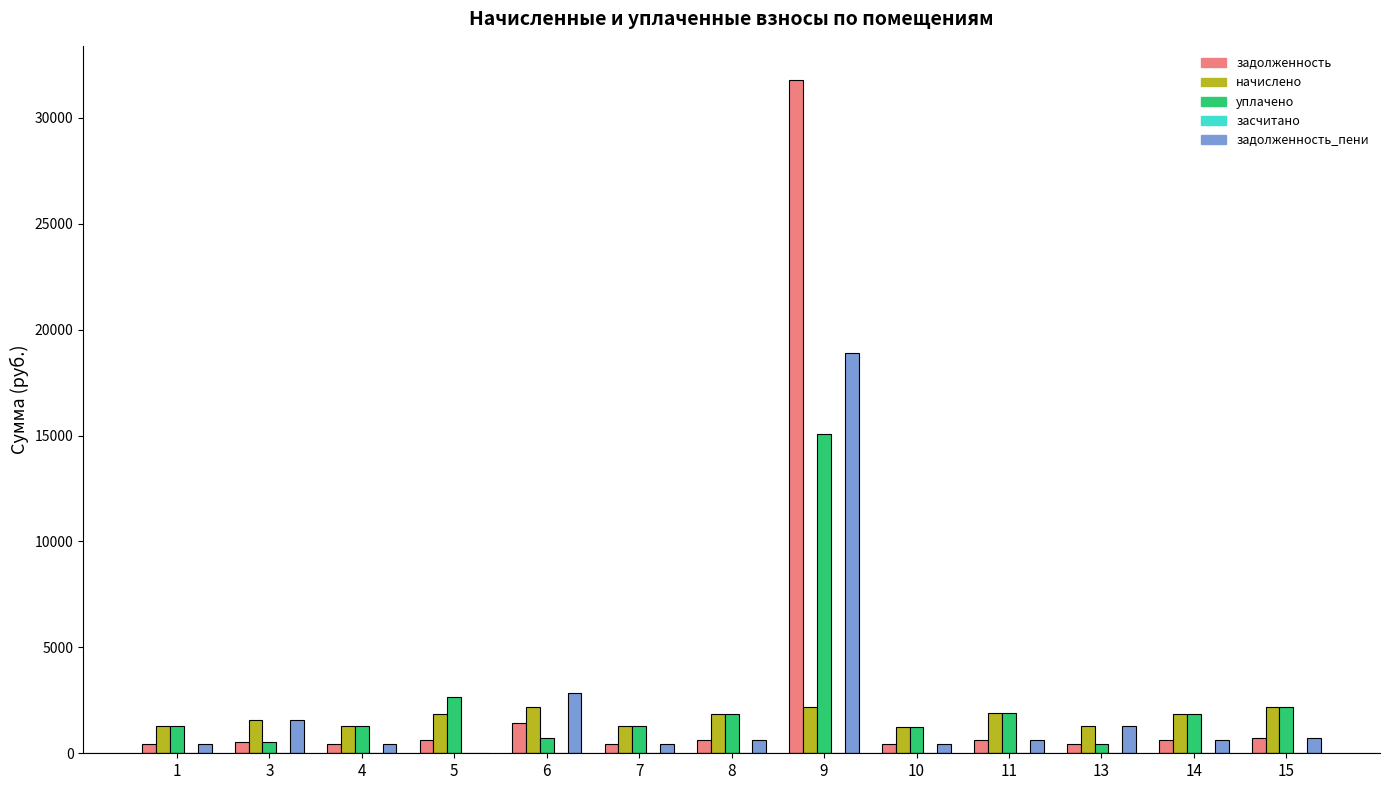

How many groups of bars are there?

13